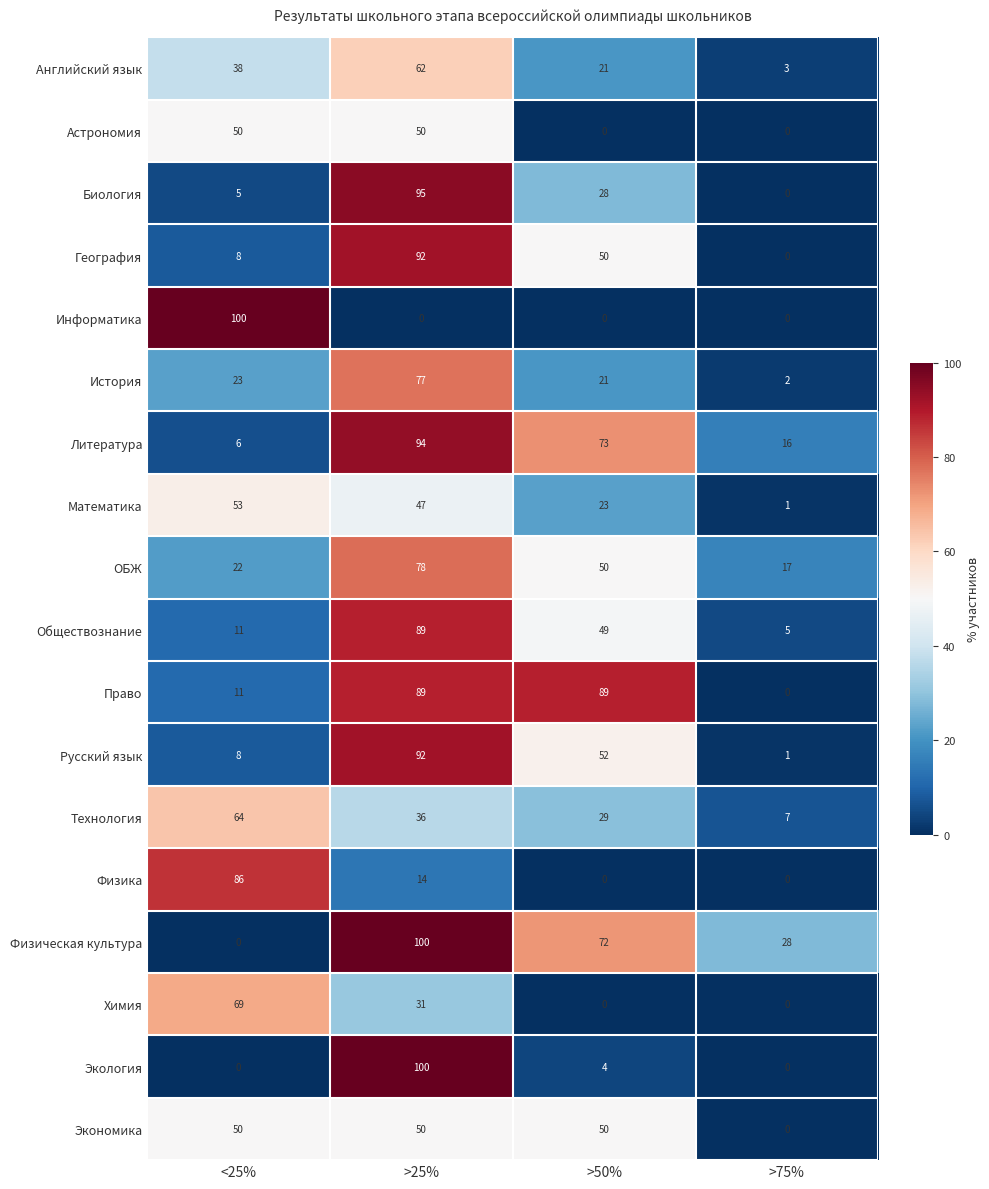

Which series has the largest total across all categories?

Физическая культура